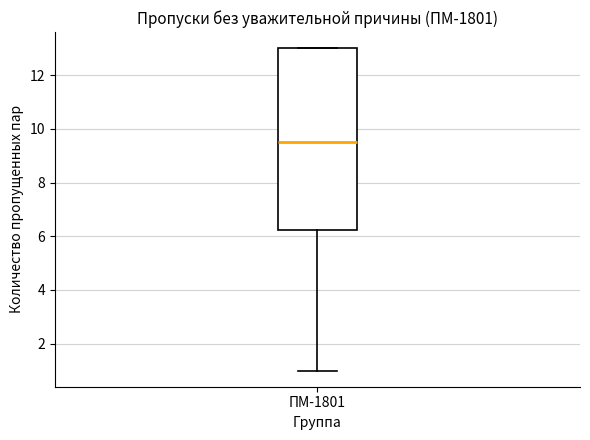

Transcribe this box plot: give where the median line is, the range the box spans, and where the two whiskers end, as read against the y-axis. The values are not printed on the chart, so give them approximately, as read against the axis.

median 9.6, box 6.2 to 13.0, whiskers 1.0 to 13.0